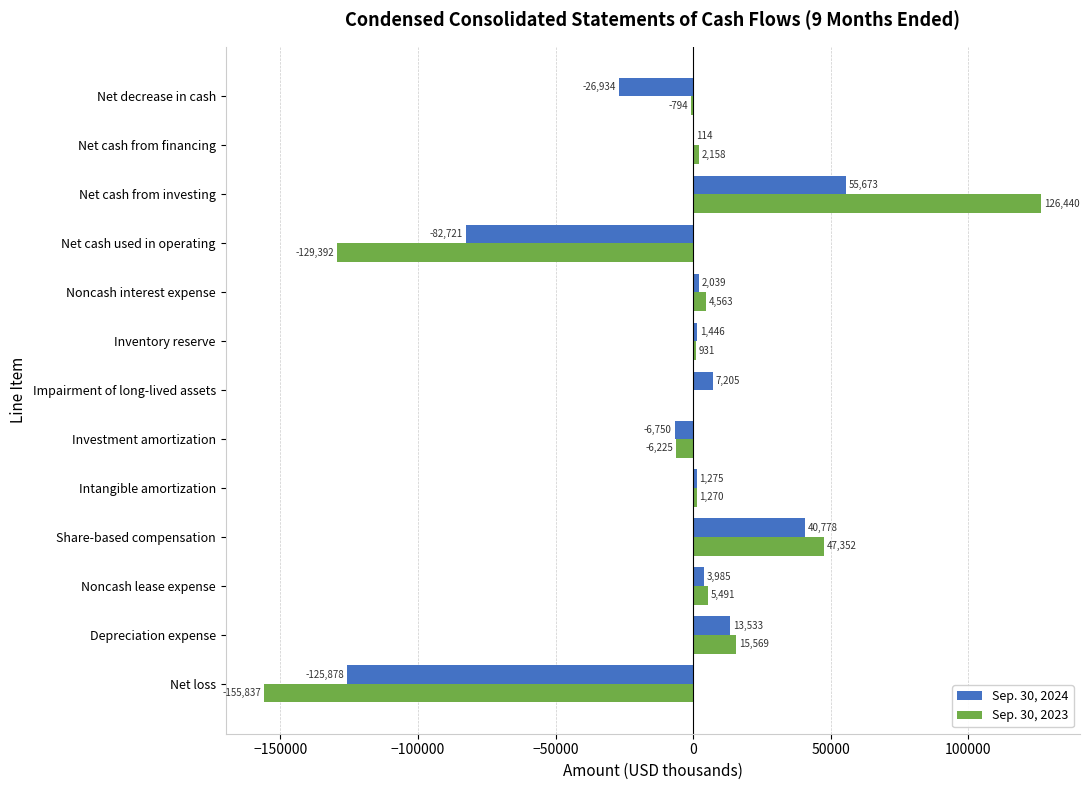

What is the sum of all Sep. 30, 2024 values?

-116235